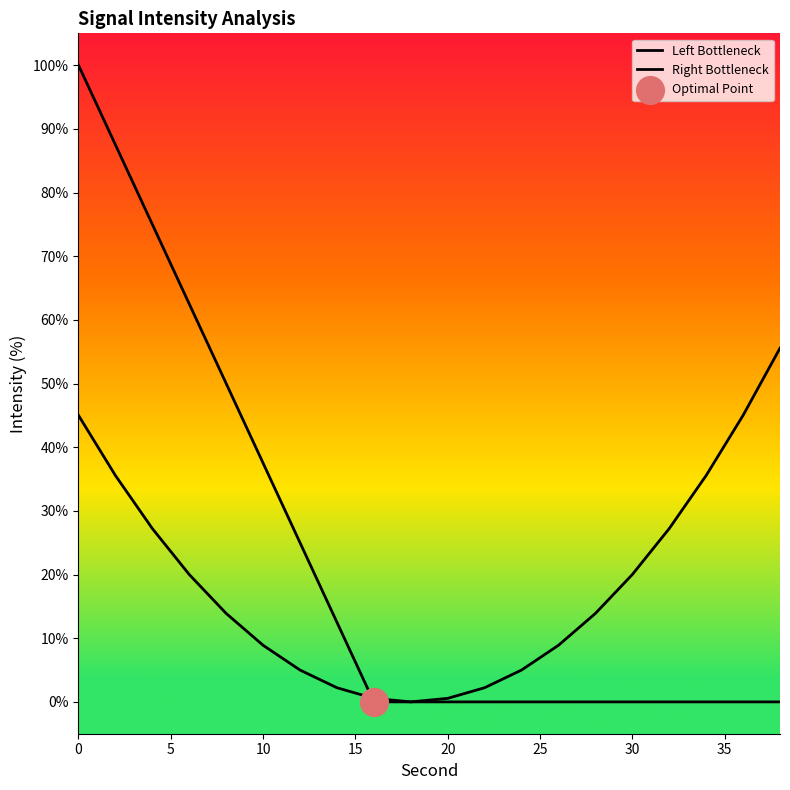

Which series has the widest spread of Y values?

Left Bottleneck